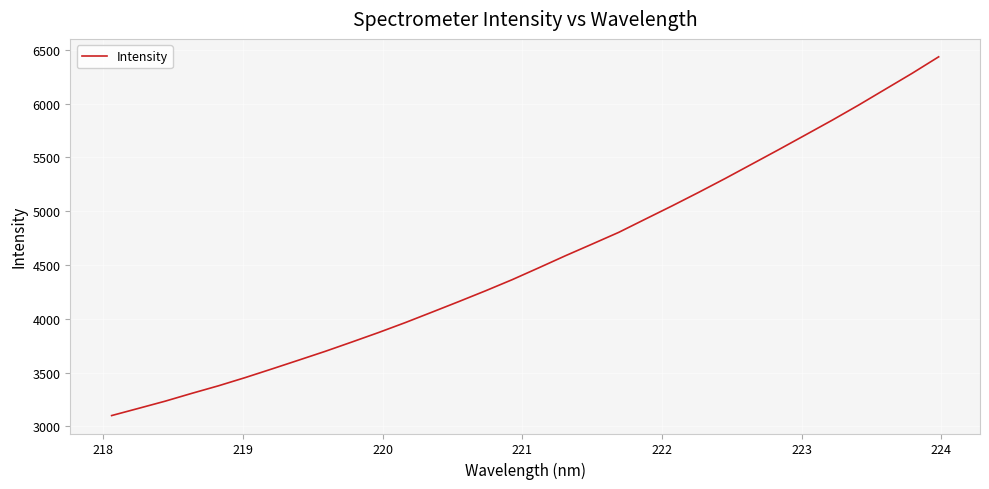

What is the difference between the maximum and minimum values?

3335.8